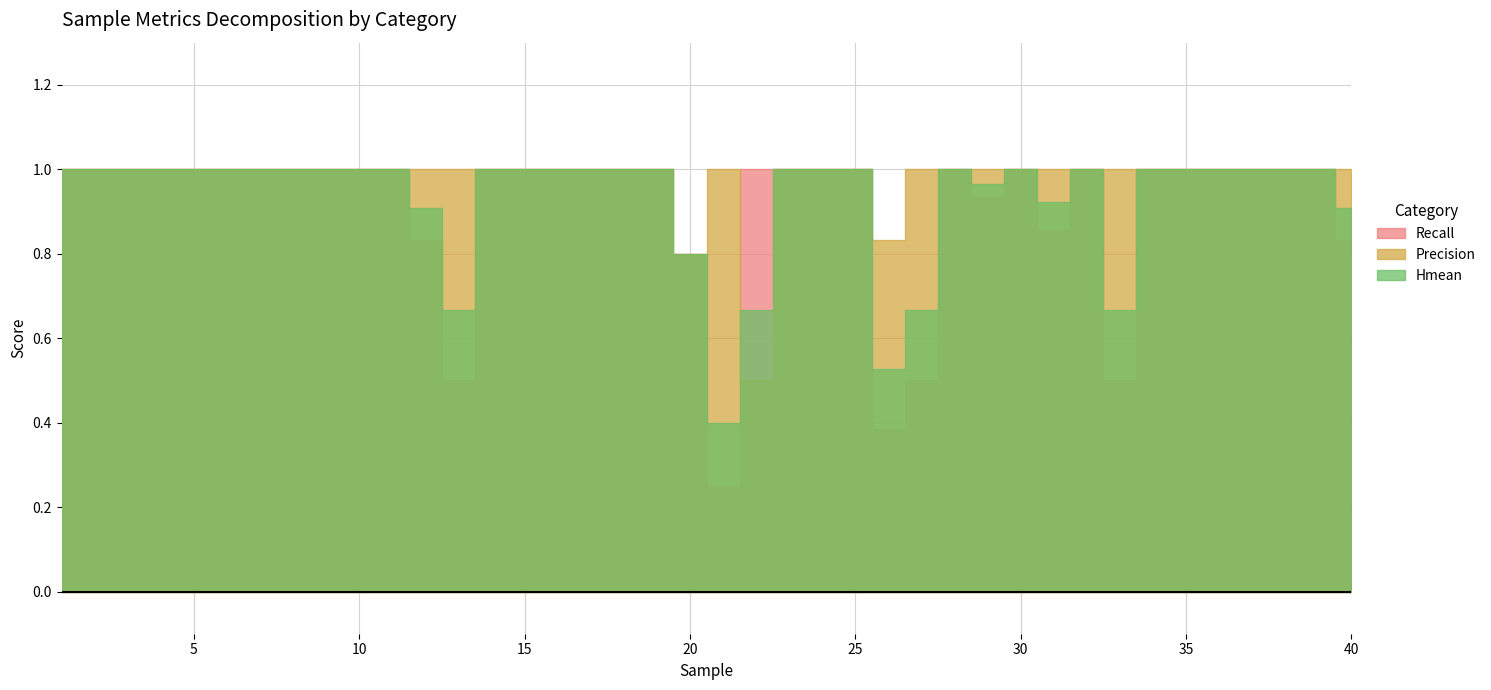

Which category has the highest value in the Recall series?

1